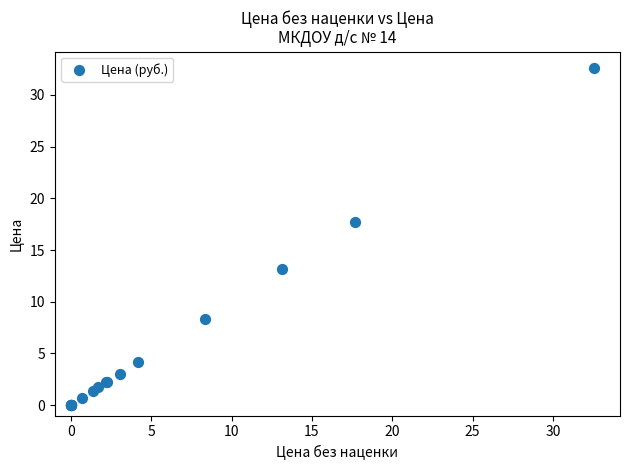

What Y value in the scatter plot is closest to 16?

17.7